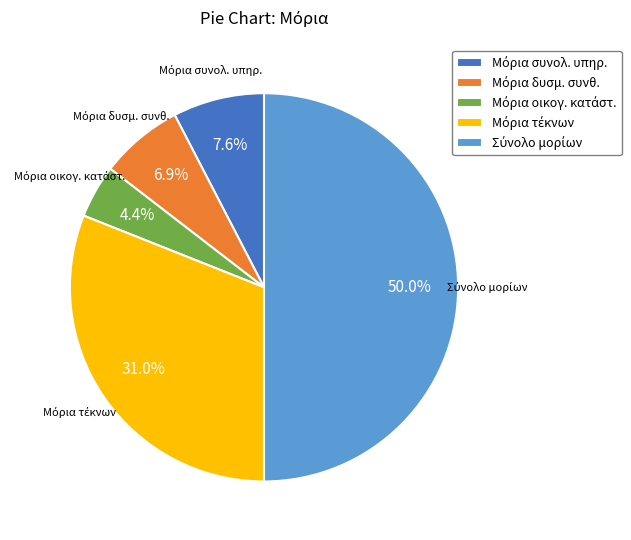

True or false: Μόρια τέκνων accounts for 24% of the total.

False